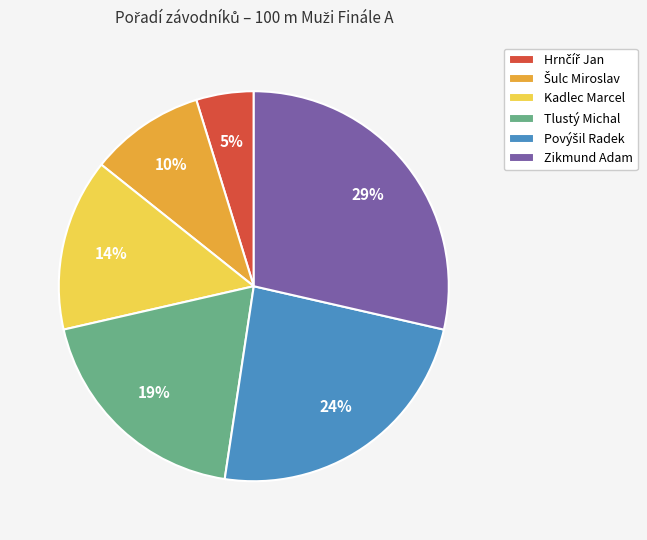

To the nearest percent, what percentage of the pie is Zikmund Adam?

29%